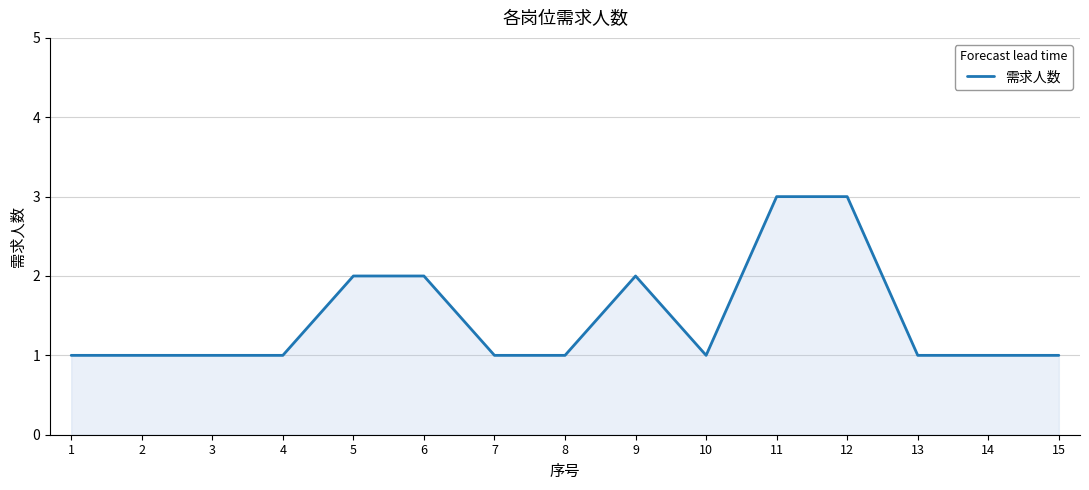

Reading left to right, list all the values displayed in this chart.

1=1	2=1	3=1	4=1	5=2	6=2	7=1	8=1	9=2	10=1	11=3	12=3	13=1	14=1	15=1